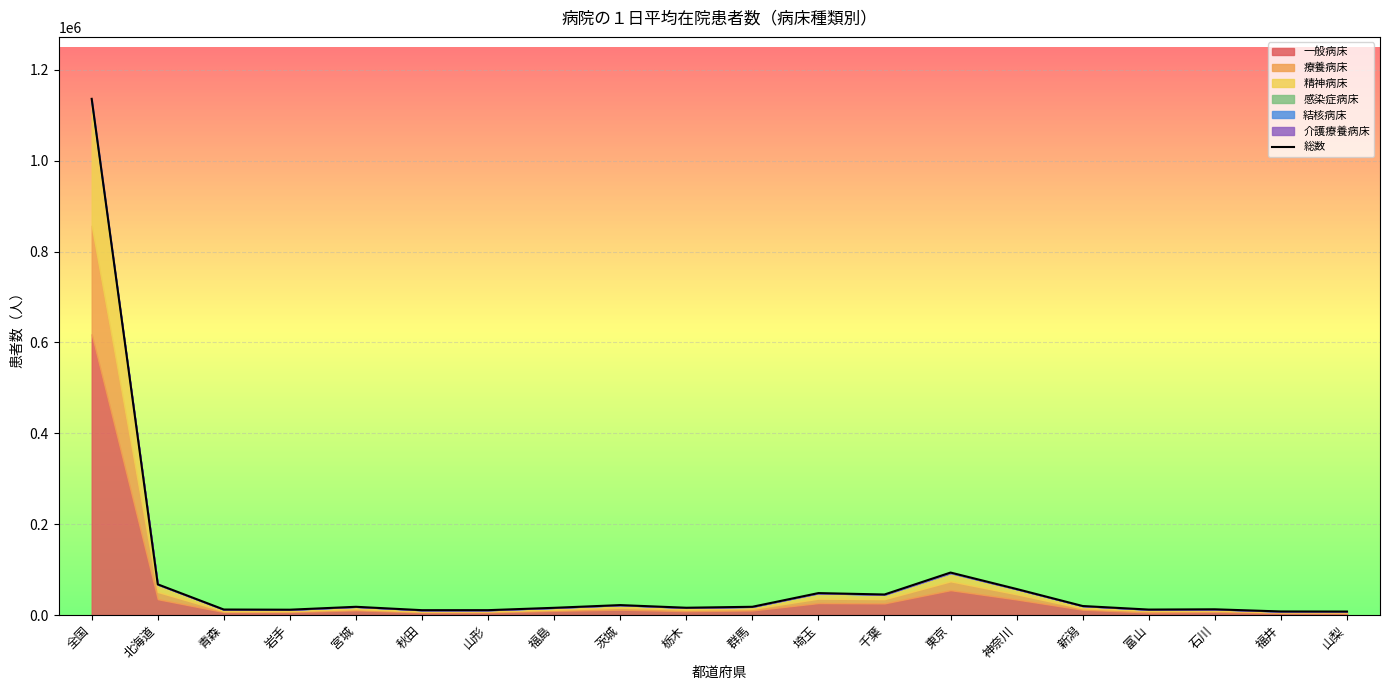

What is the label of the 15th point from the left?

神奈川